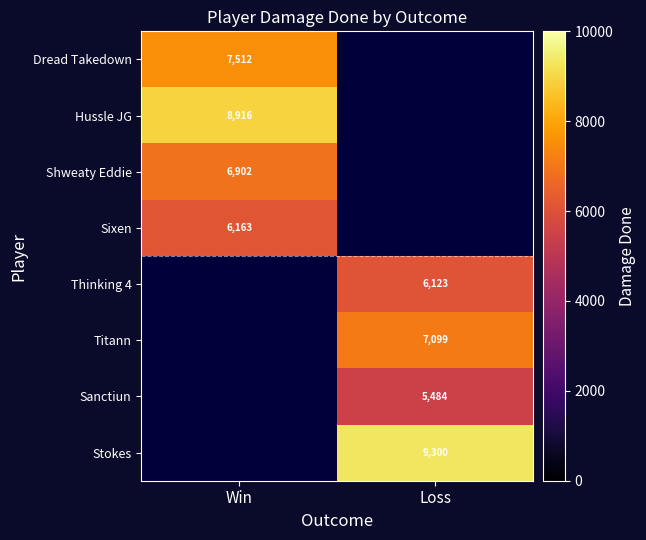

At how many categories does at least one series exceed 7663?

2